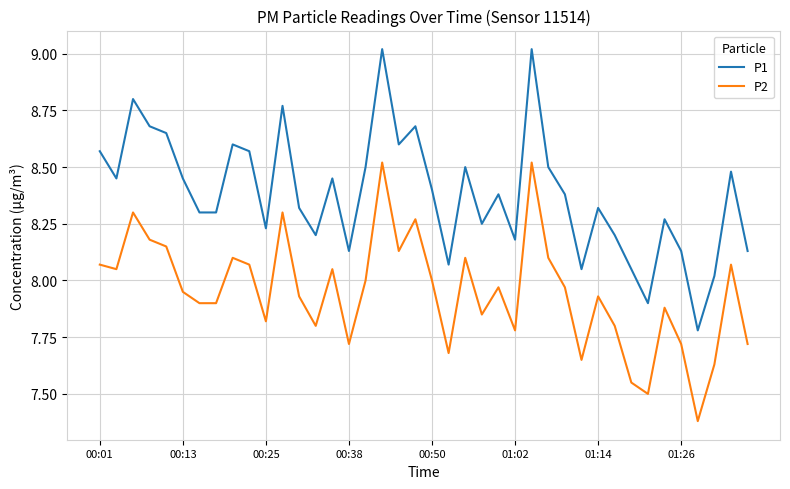

What is the difference between the maximum and second lowest values in the P1 series?

1.1